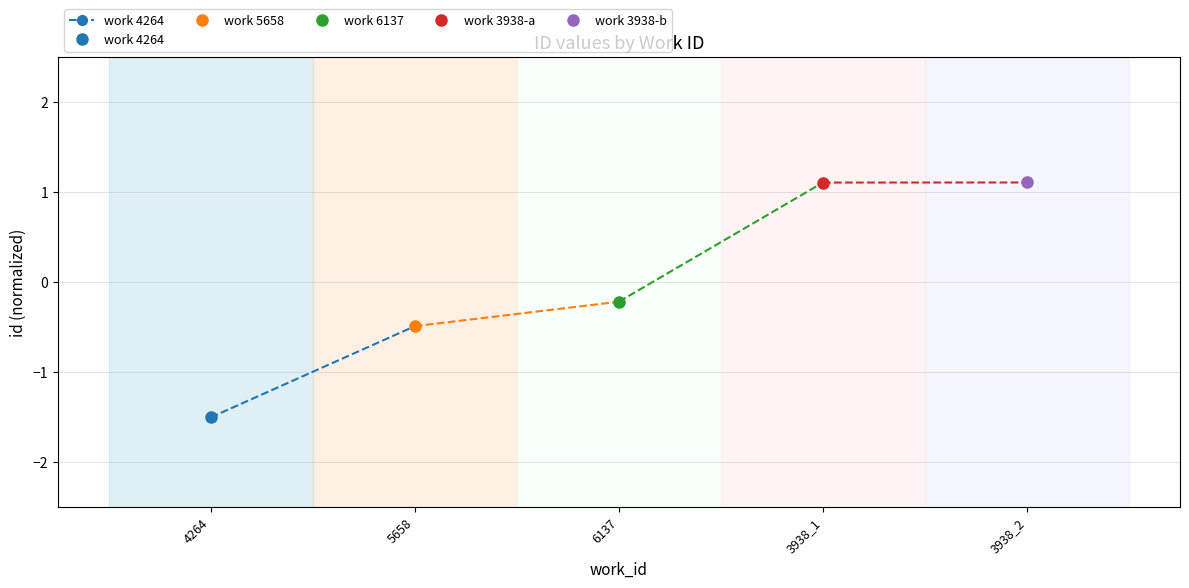

Is it true that the value at 5658 is -0.1?

False